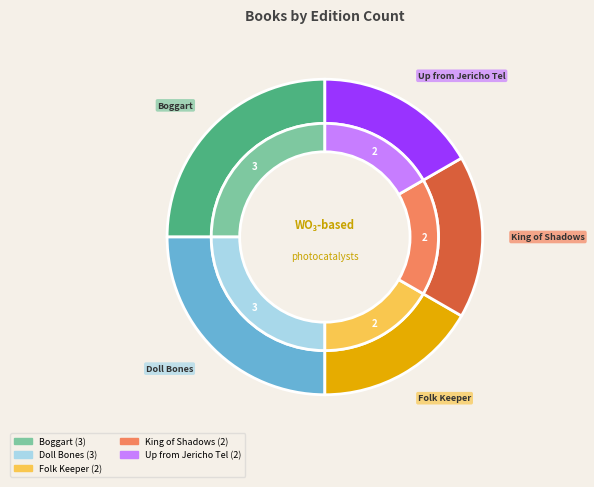

To the nearest percent, what is the difference between the Up from Jericho Tel and Doll Bones slice percentages?

8%